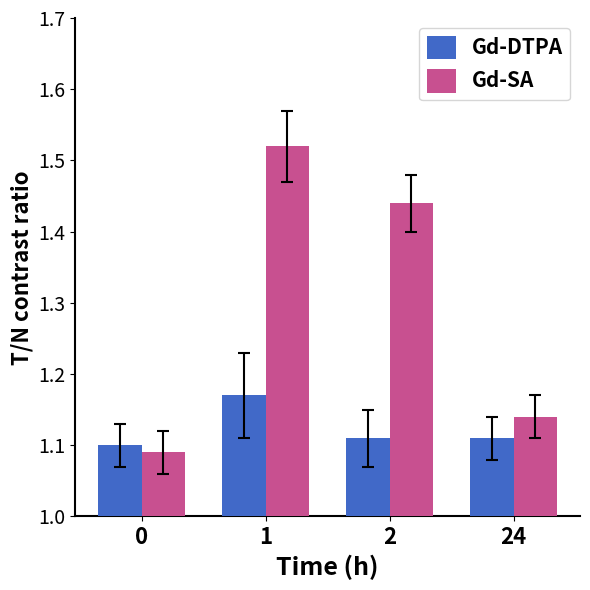

At how many categories does at least one series exceed 1?

4